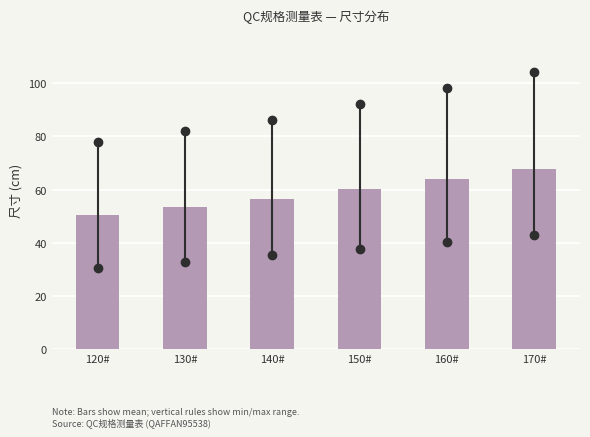

Reading left to right, transcribe all the data shown in this chart.

50.4	53.4	56.5	60.2	63.9	67.7